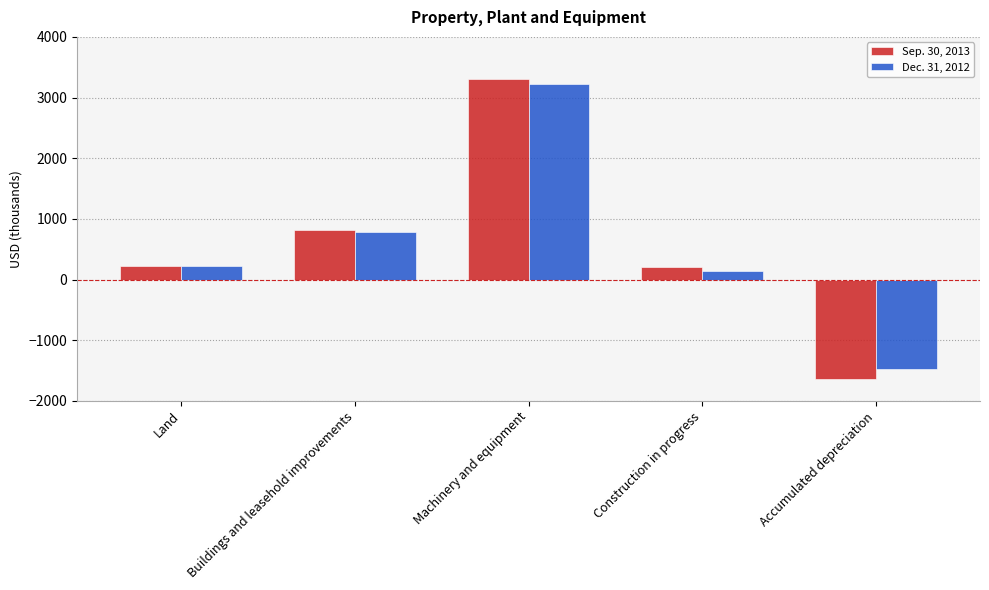

How many positive values does the Sep. 30, 2013 series have?

4